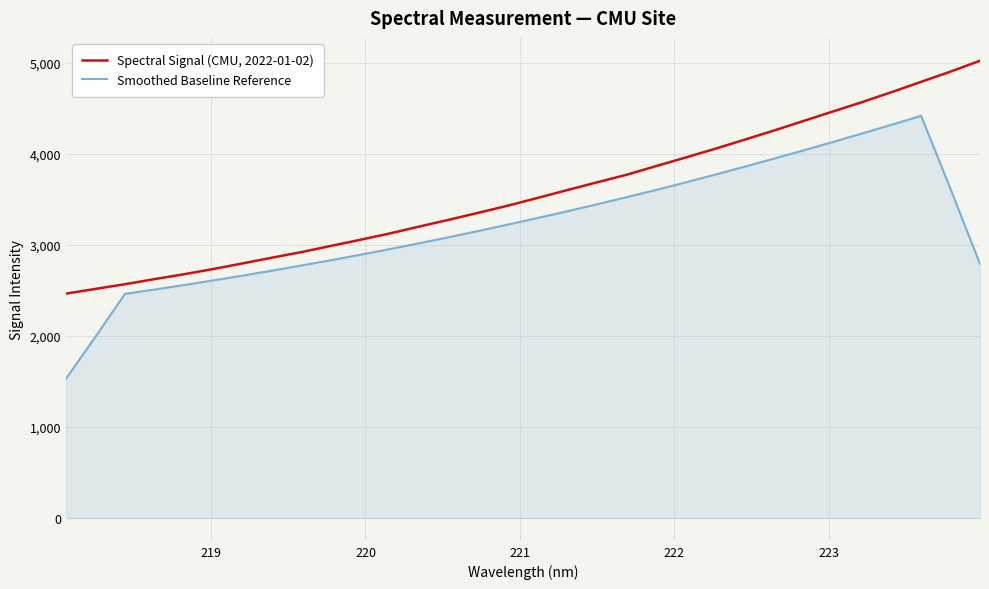

How many lines are shown in the chart?

2